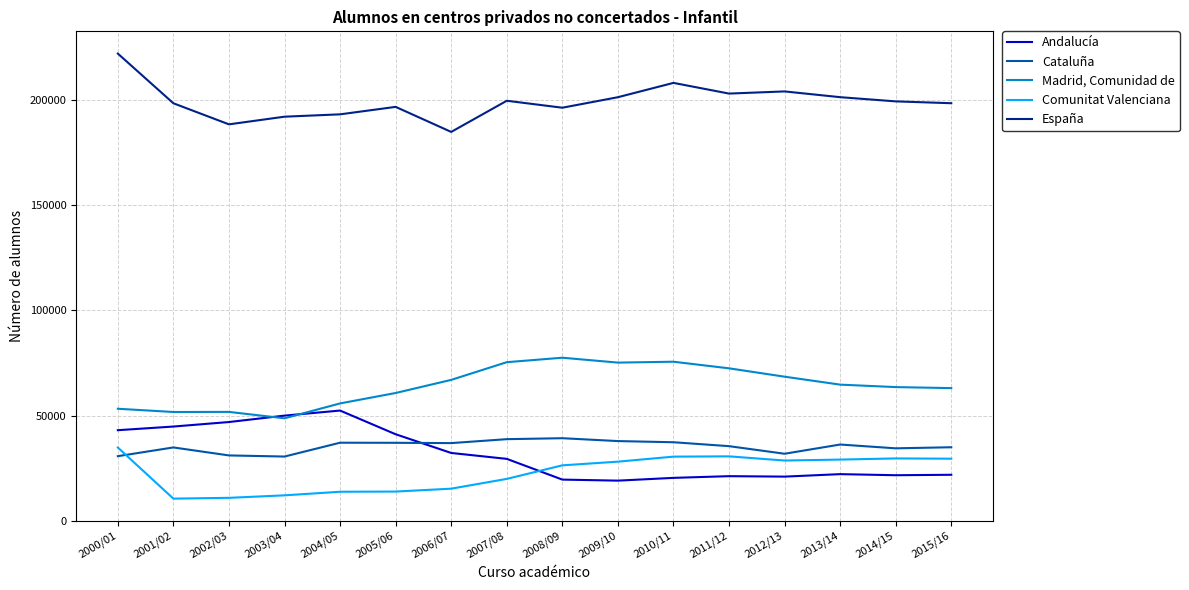

What is the sum of all España values?

3185417